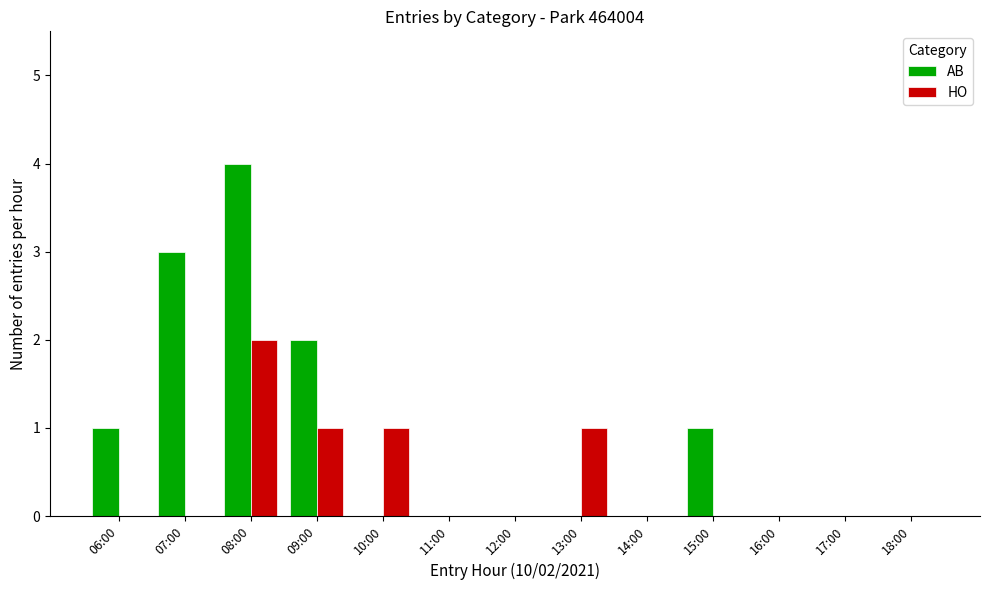

Are the bars horizontal?

No